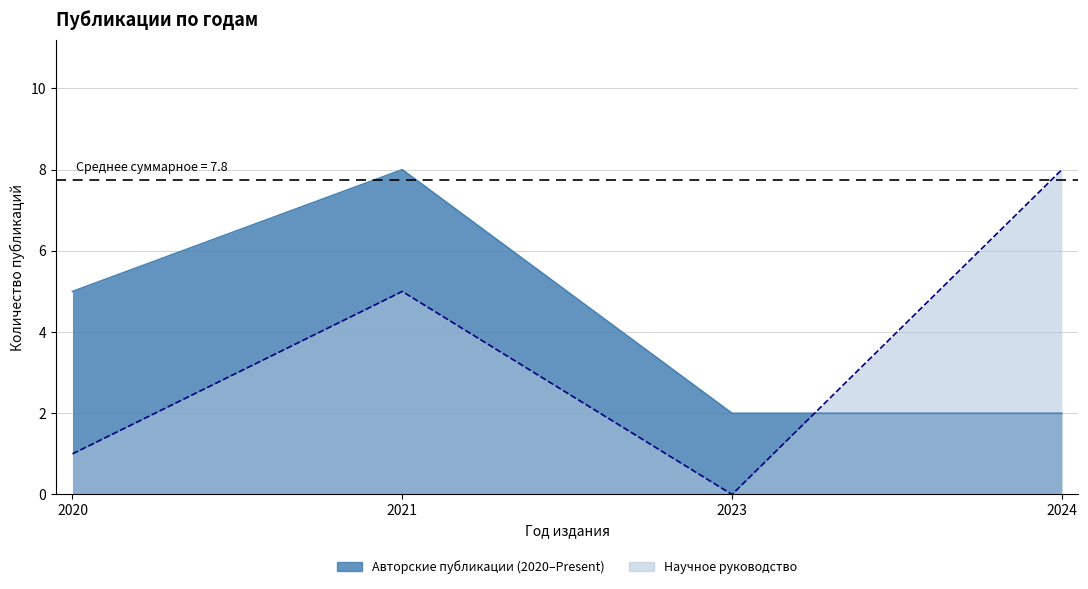

What is the greatest value displayed?

8